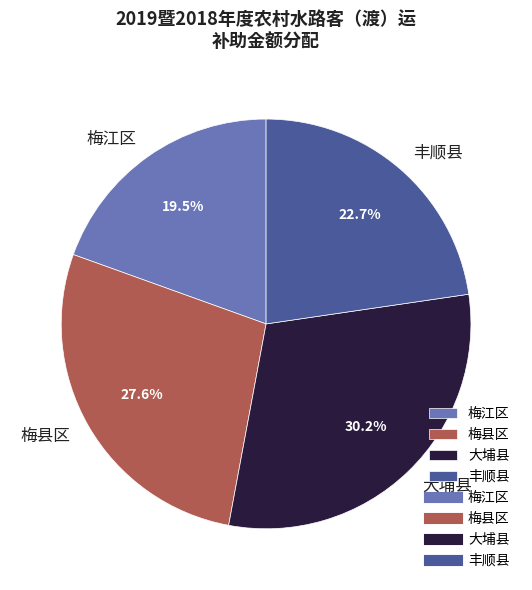

To the nearest percent, what is the average slice percentage?

25%